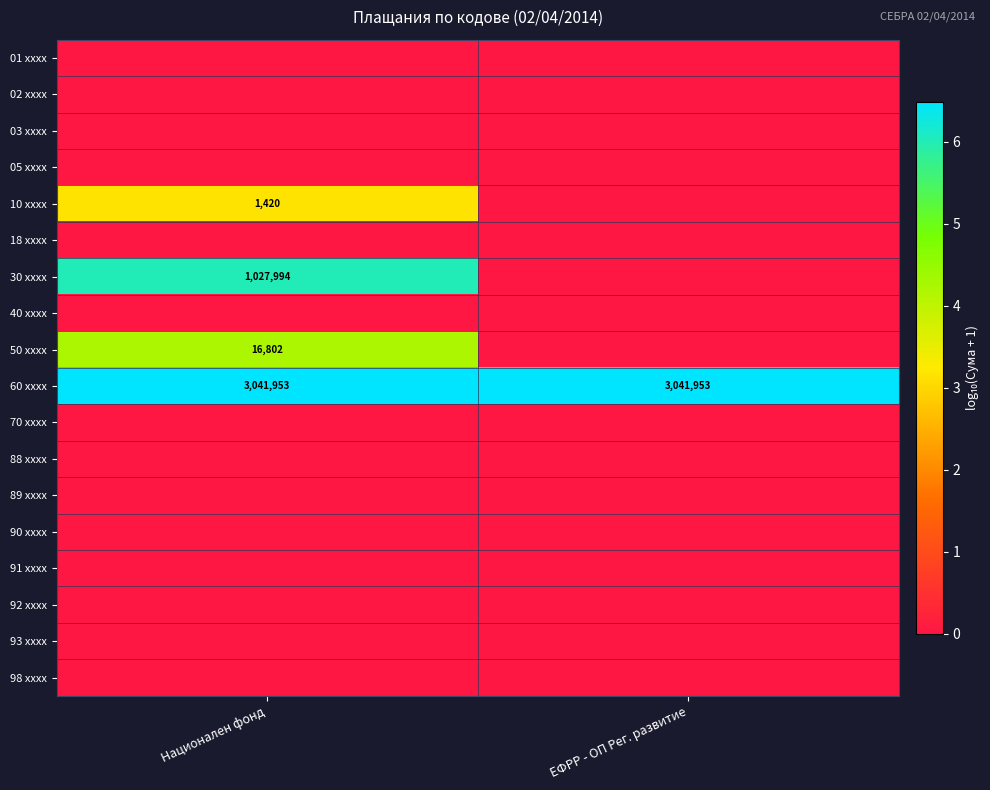

The value of 50 xxxx at Национален фонд is 16802. True or false?

True